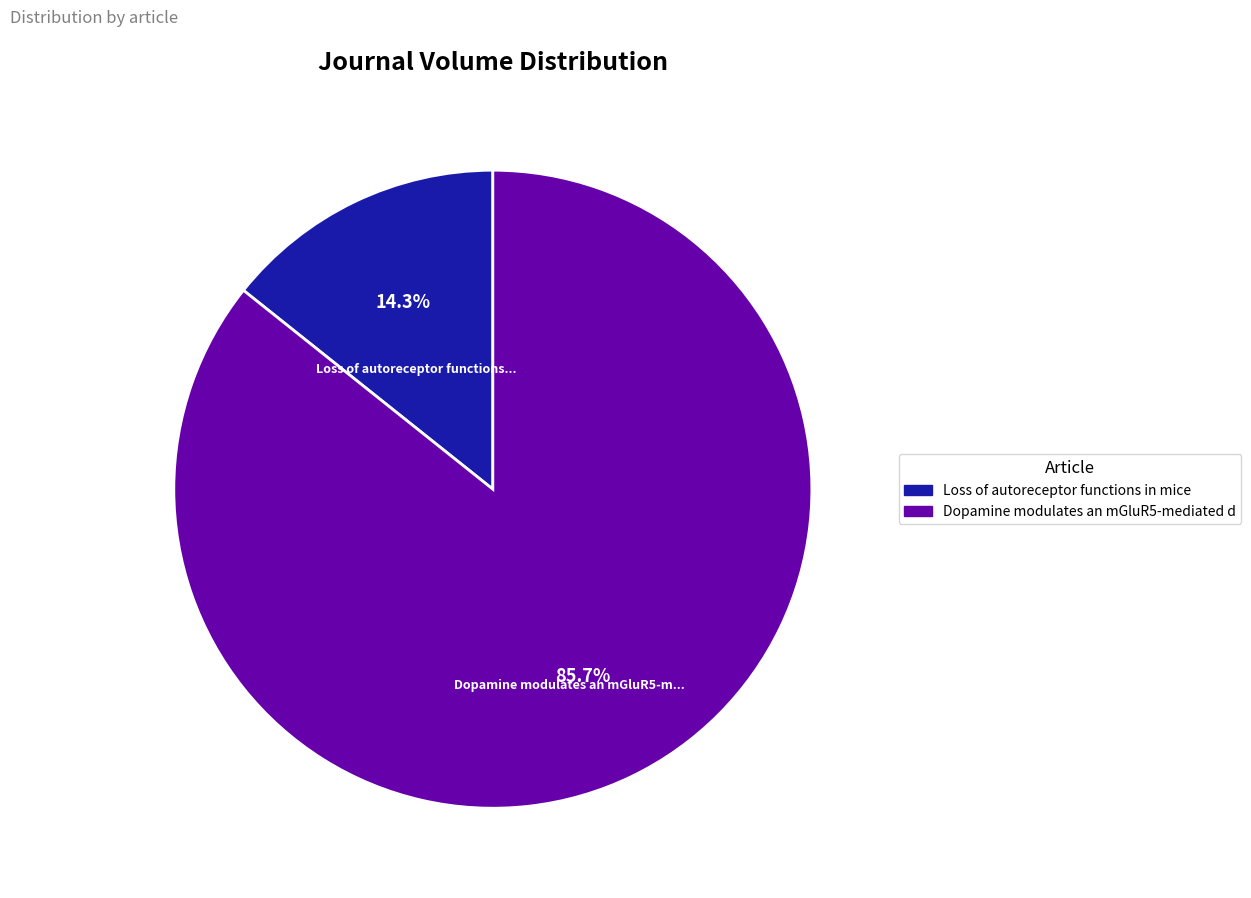

Is there any slice that represents more than half of the pie?

Yes